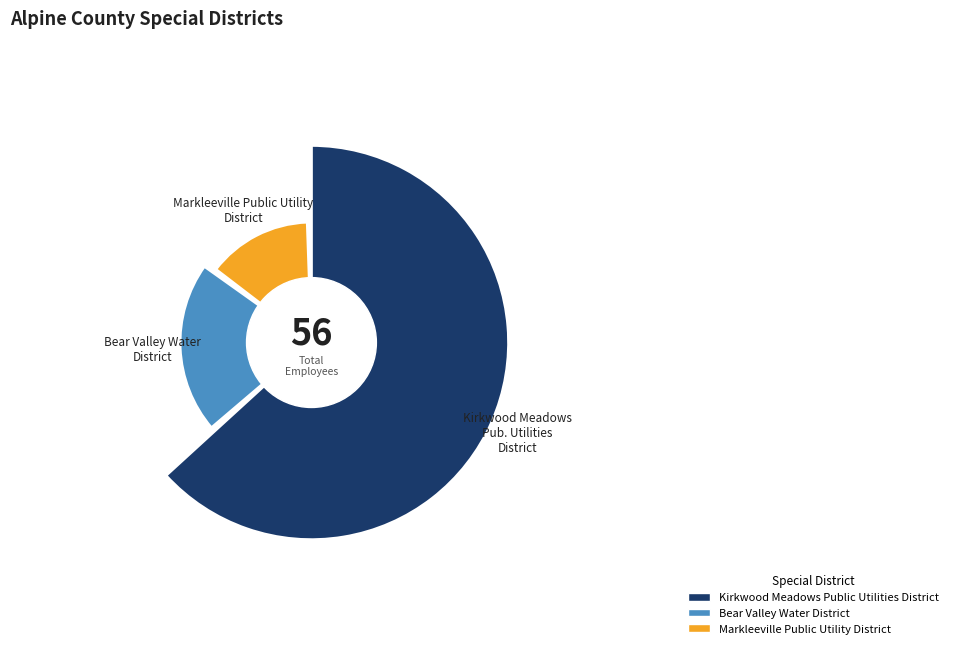

Which category has the biggest portion of the pie?

Kirkwood Meadows Public Utilities District